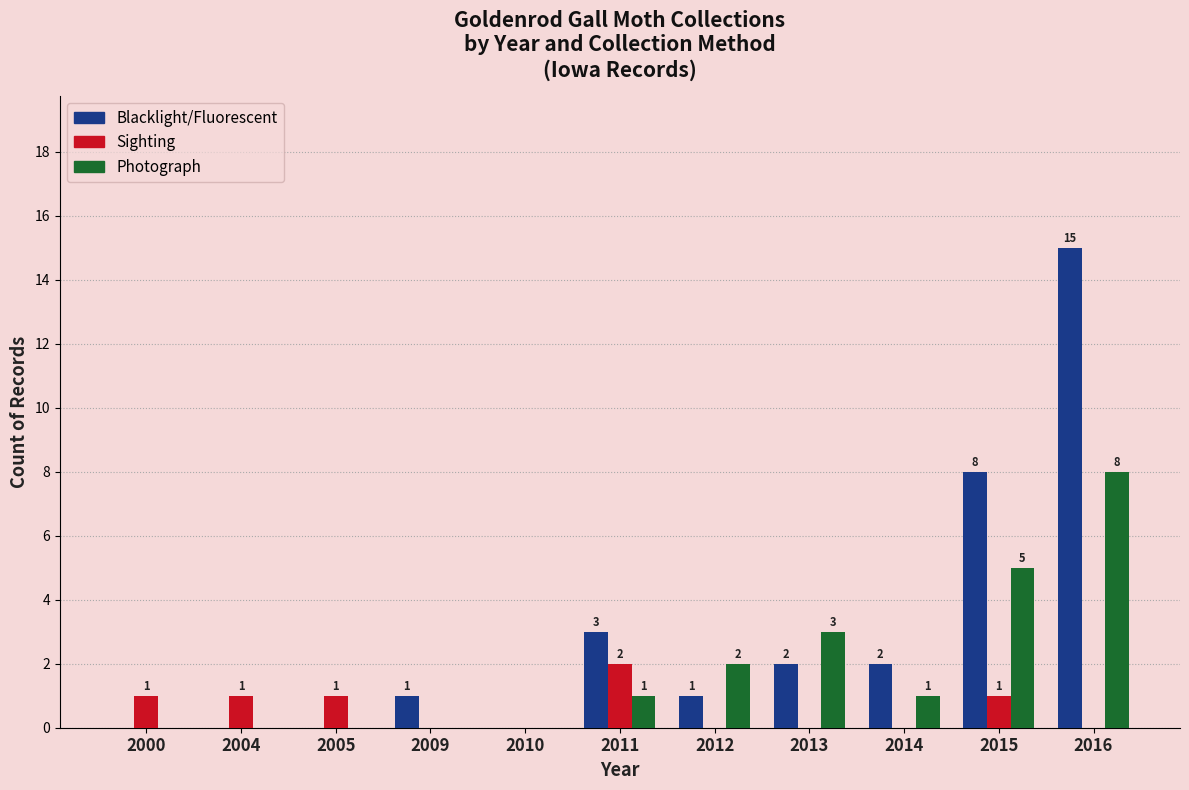

Reading right to left, transcribe all the data shown in this chart.

Blacklight/Fluorescent: 2016=15	2015=8	2014=2	2013=2	2012=1	2011=3	2010=0	2009=1	2005=0	2004=0	2000=0
Sighting: 2016=0	2015=1	2014=0	2013=0	2012=0	2011=2	2010=0	2009=0	2005=1	2004=1	2000=1
Photograph: 2016=8	2015=5	2014=1	2013=3	2012=2	2011=1	2010=0	2009=0	2005=0	2004=0	2000=0